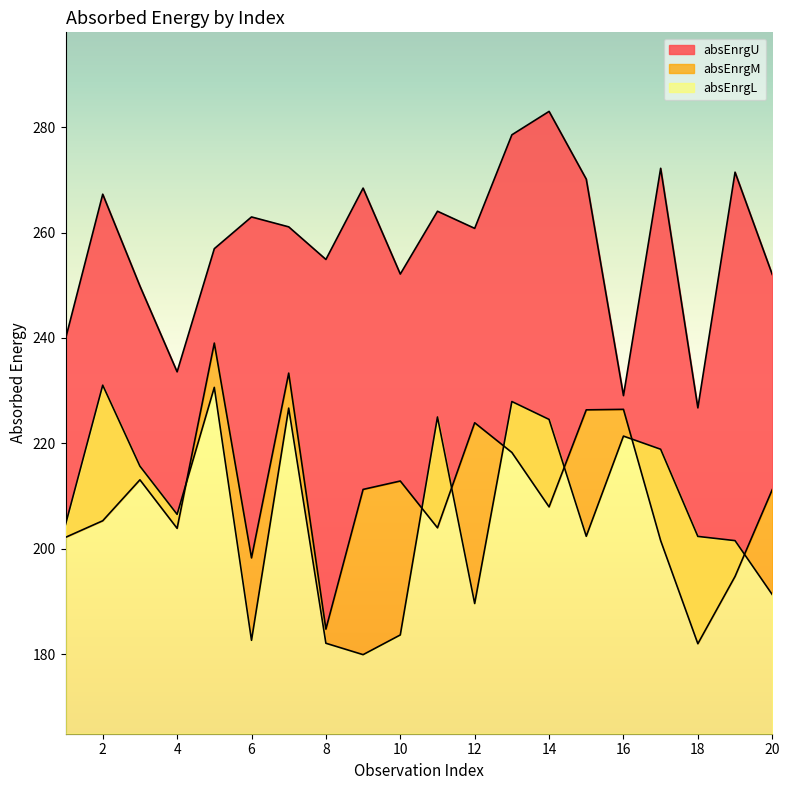

The value of absEnrgL at 1 is 77.0. True or false?

False